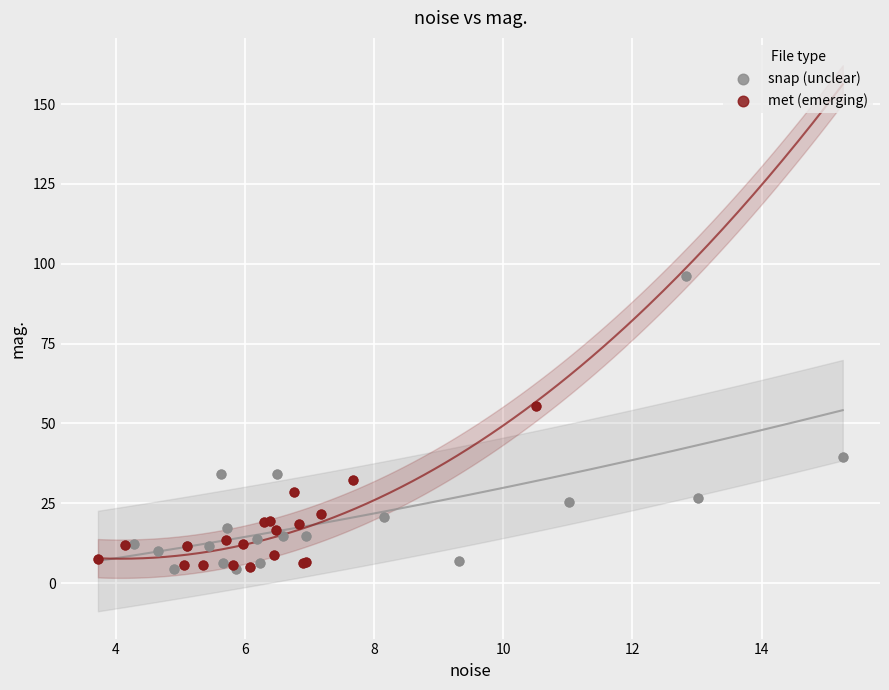

Which series has the widest spread of Y values?

snap (unclear)